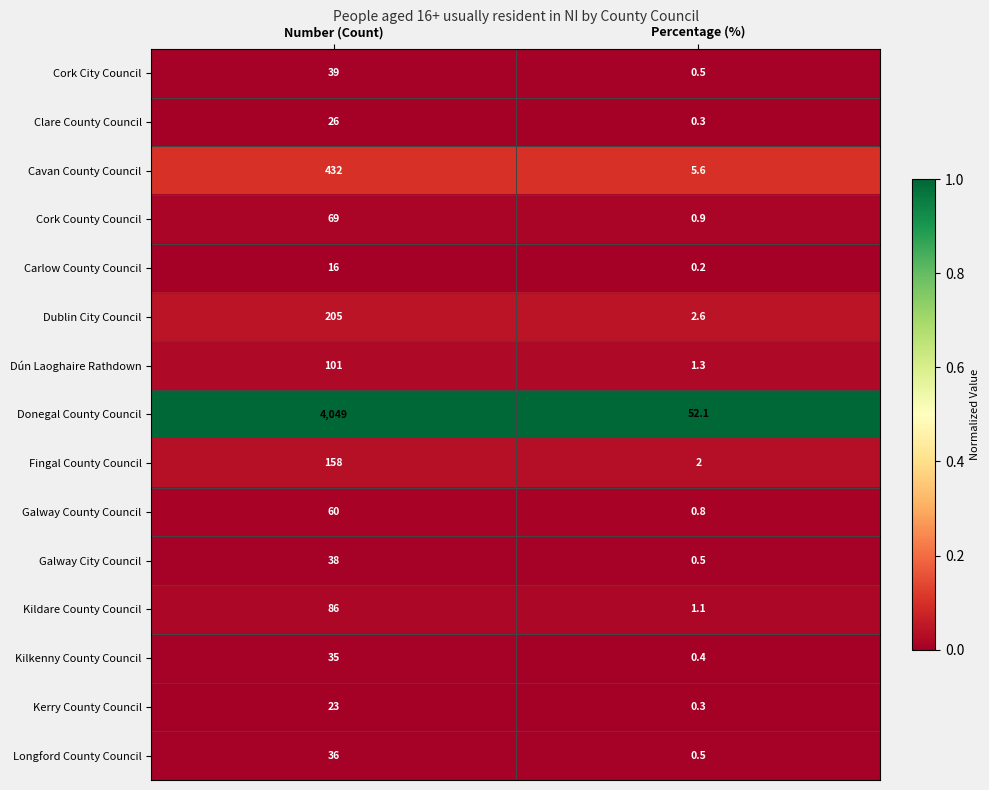

At which label is Kildare County Council closest to 43?

Percentage (%)